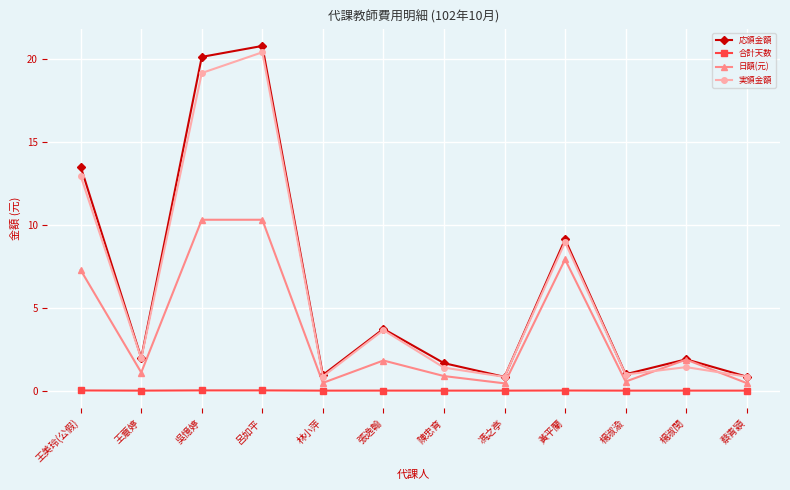

What is the highest value of the 日額(元) series?

10.3